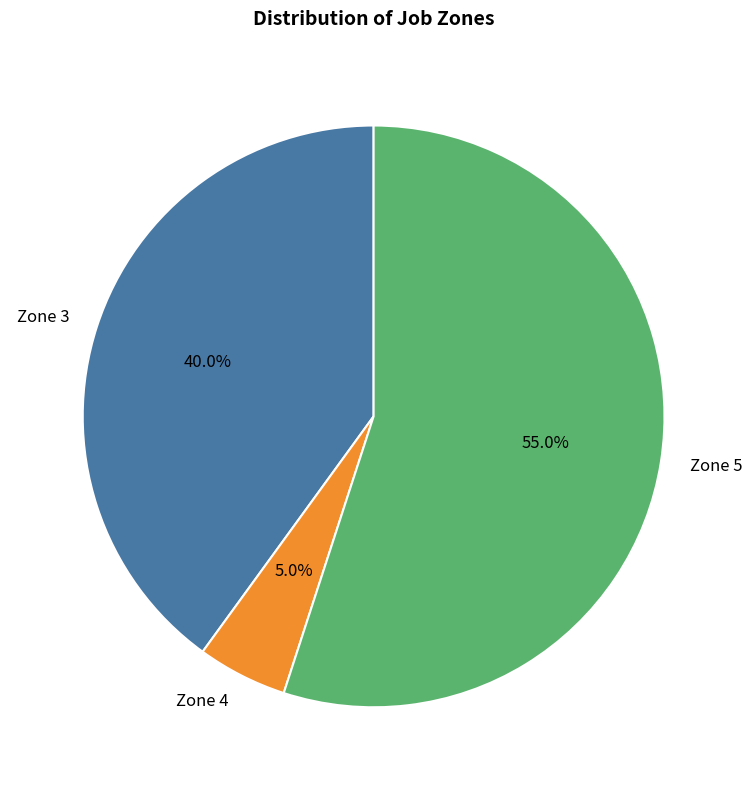

Rank the categories by value from lowest to highest.

Zone 4, Zone 3, Zone 5